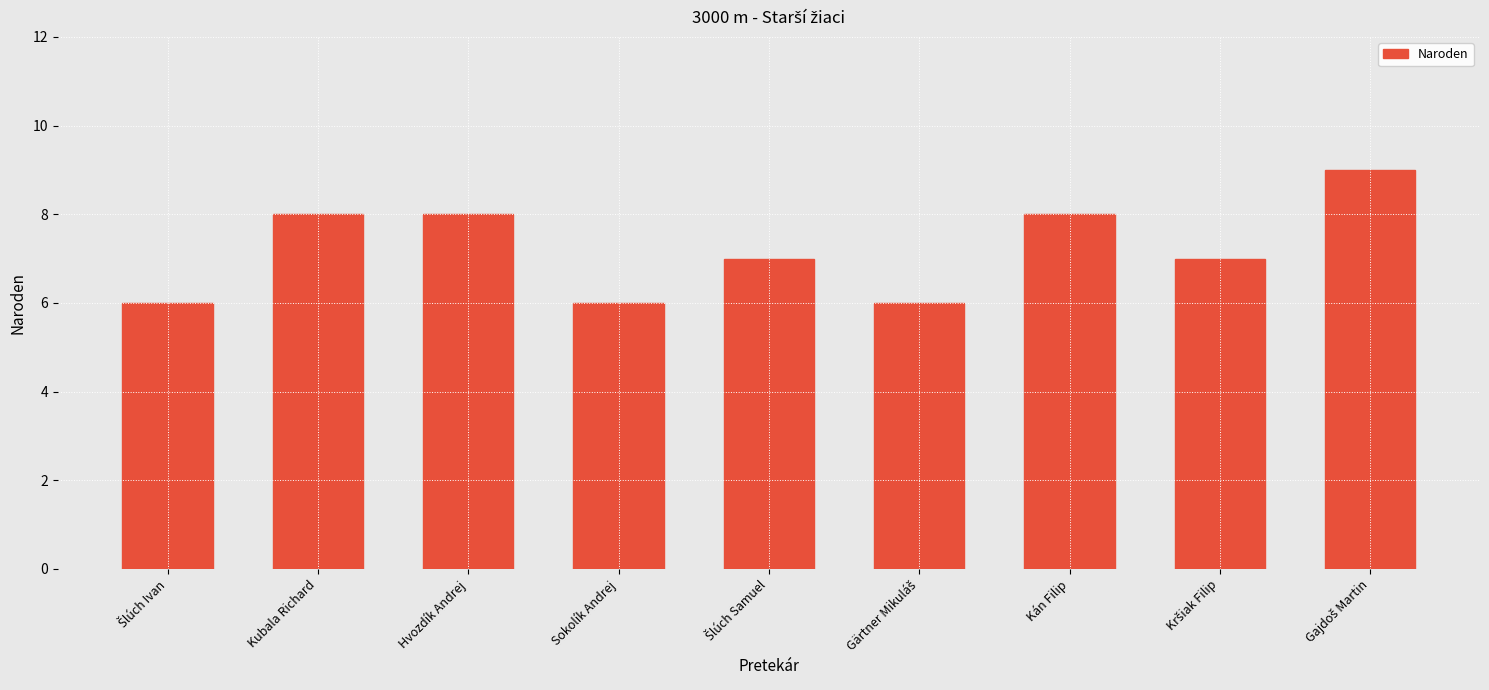

What is the label of the 6th bar from the right?

Sokolík Andrej